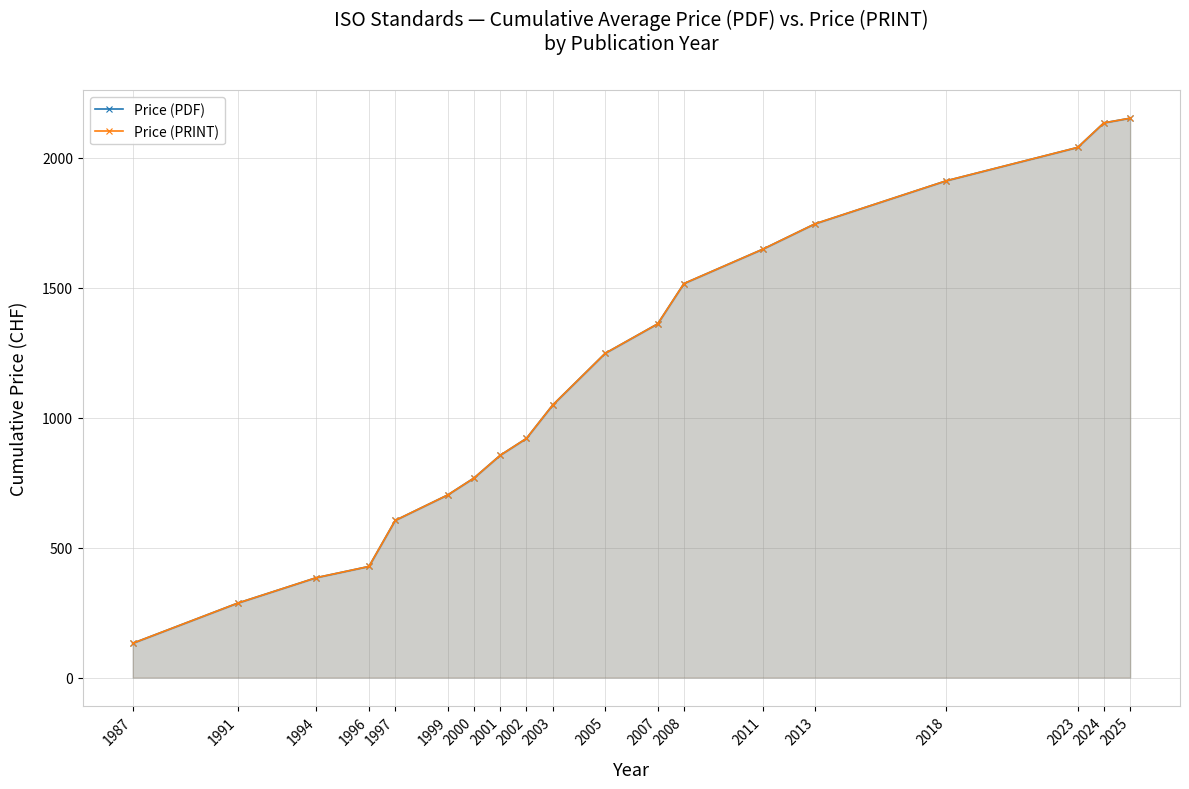

Rank the categories by Price (PRINT) value from lowest to highest.

1987, 1991, 1994, 1996, 1997, 1999, 2000, 2001, 2002, 2003, 2005, 2007, 2008, 2011, 2013, 2018, 2023, 2024, 2025